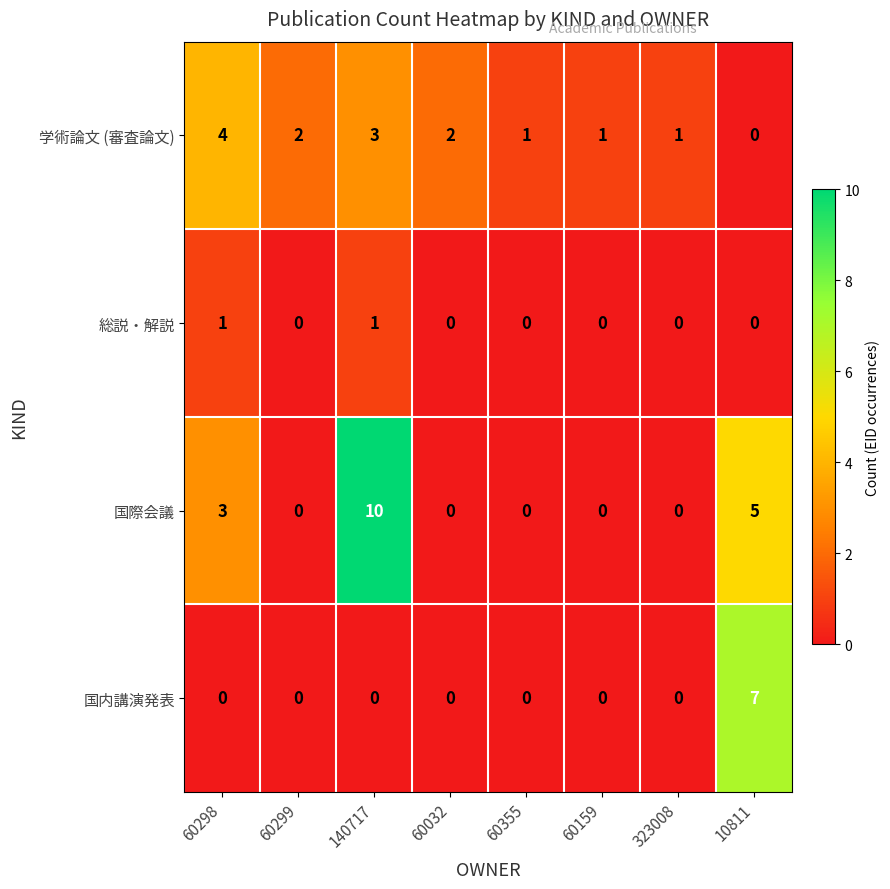

What is the difference between the maximum and minimum values in the 国内講演発表 series?

7